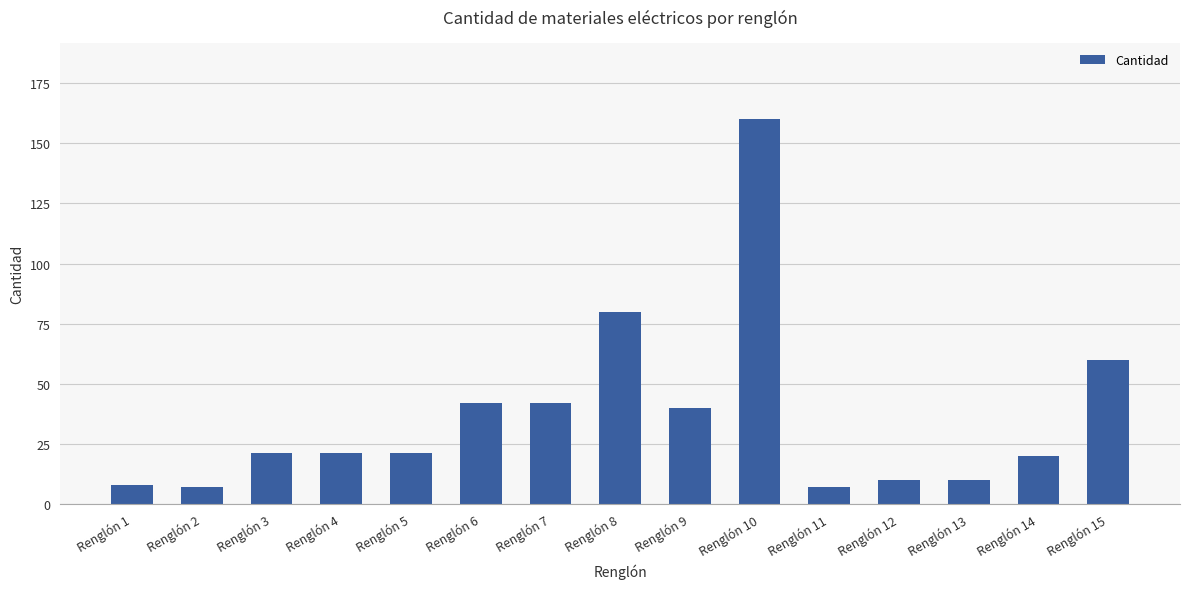

True or false: the data shows 8 at Renglón 1.

True